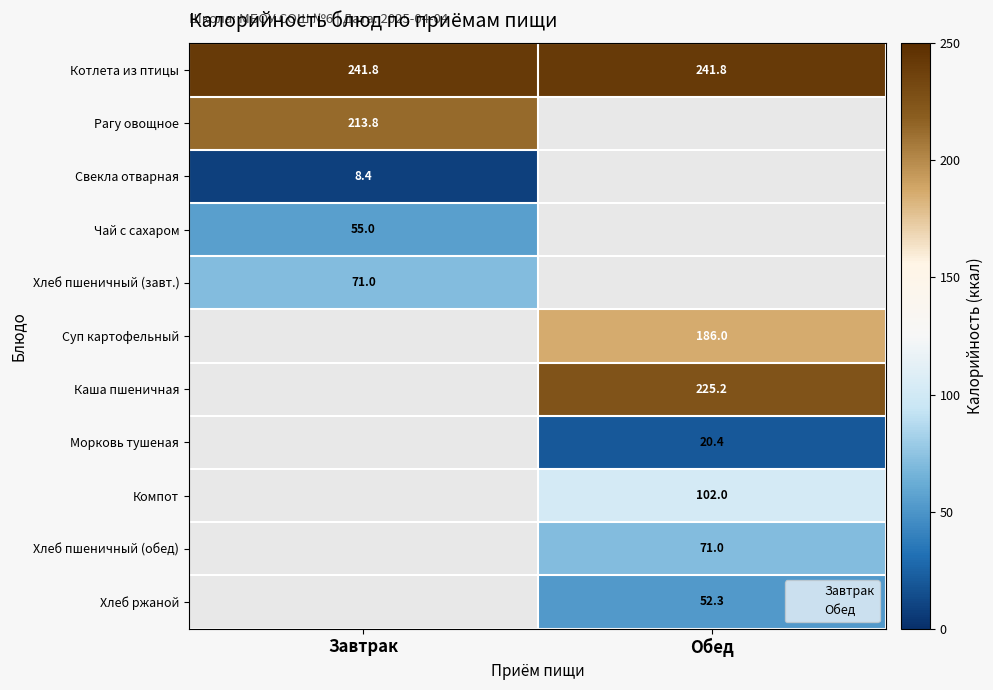

What is the greatest value displayed?

241.8